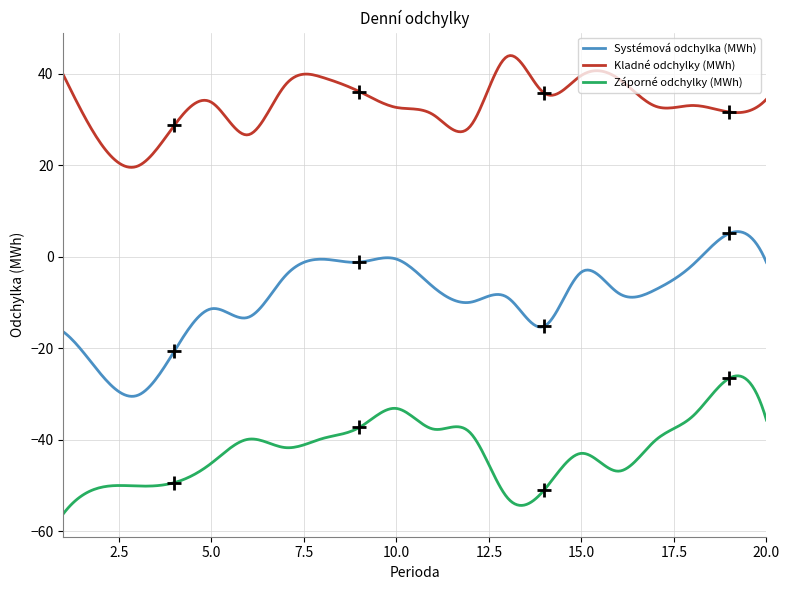

Does the chart have visible grid lines?

Yes